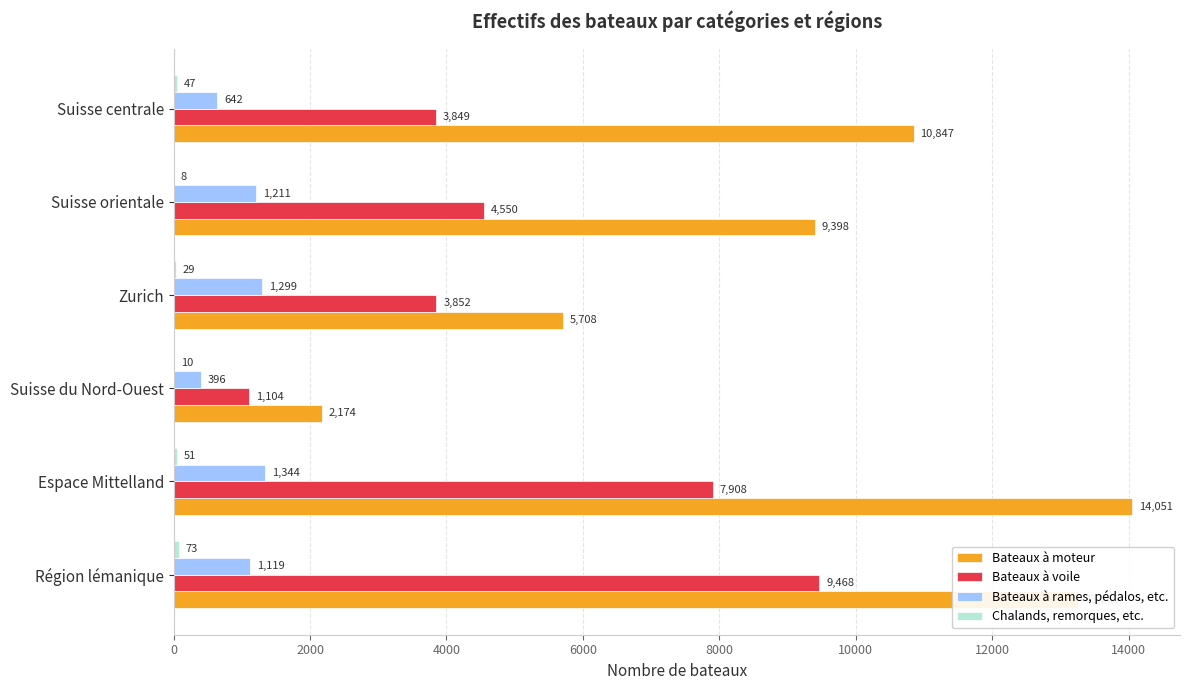

Where is Bateaux à voile nearest to the value 5286?

Suisse orientale